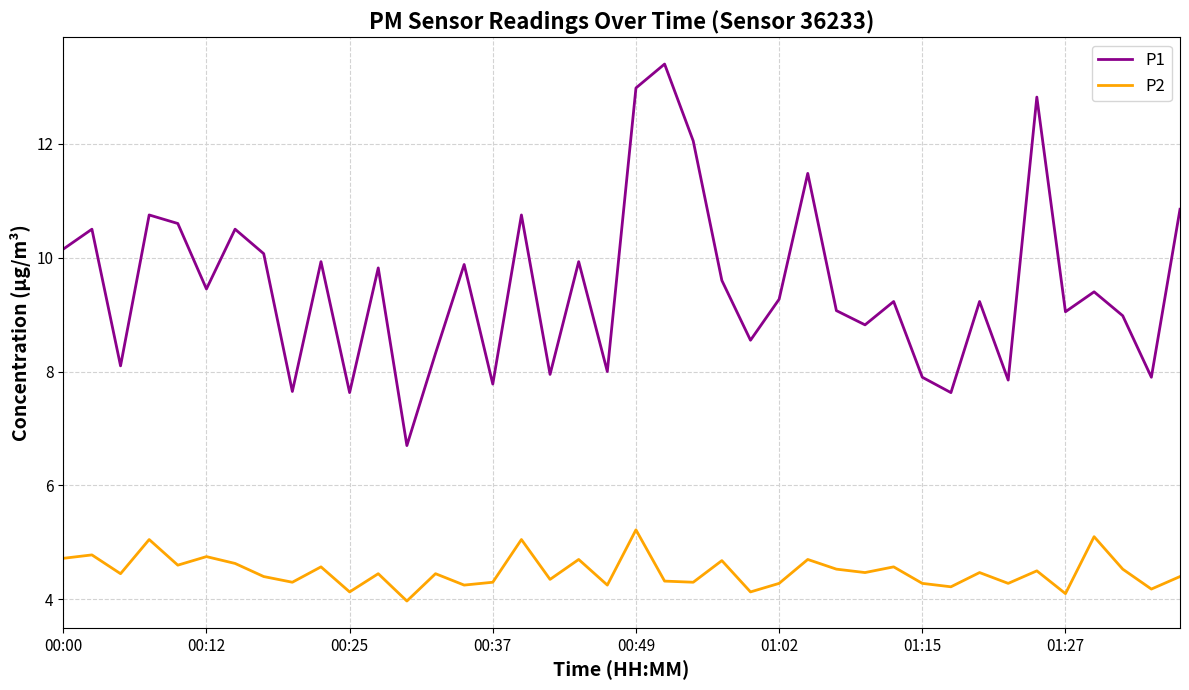

True or false: P2 and P1 intersect in this chart.

False